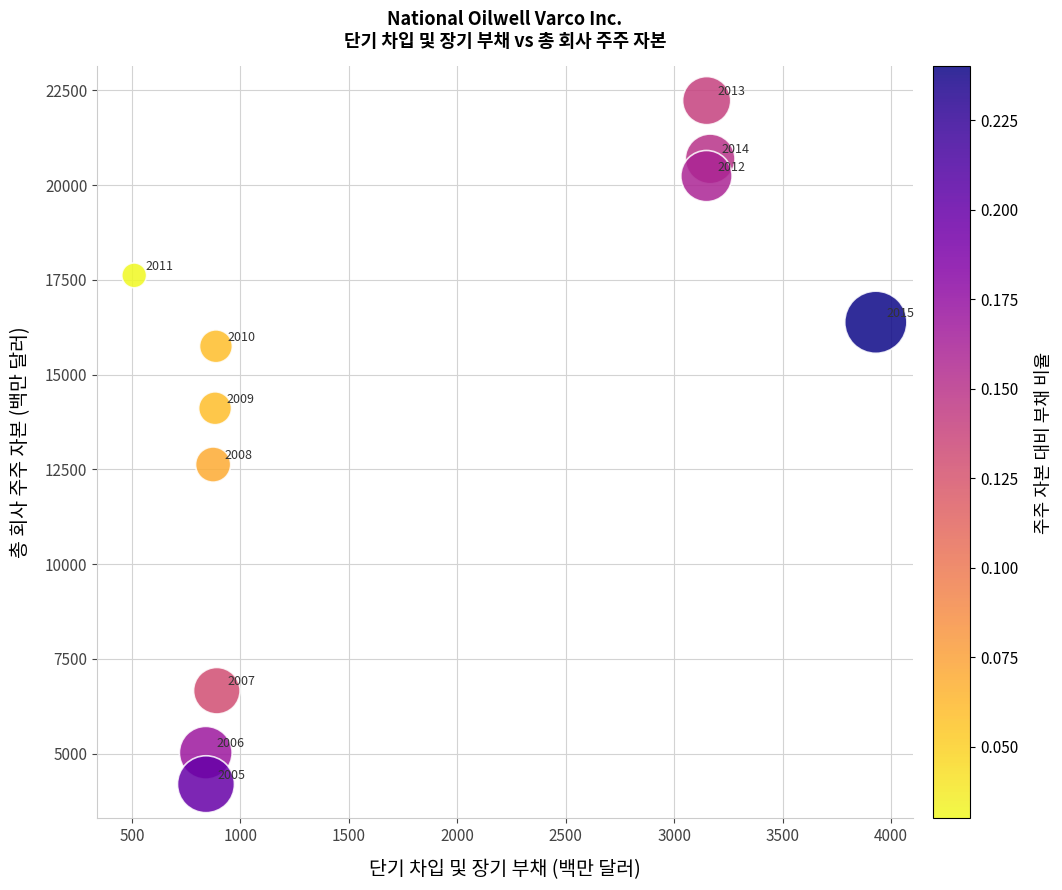

What Y value in the scatter plot is closest to 13212?

12628